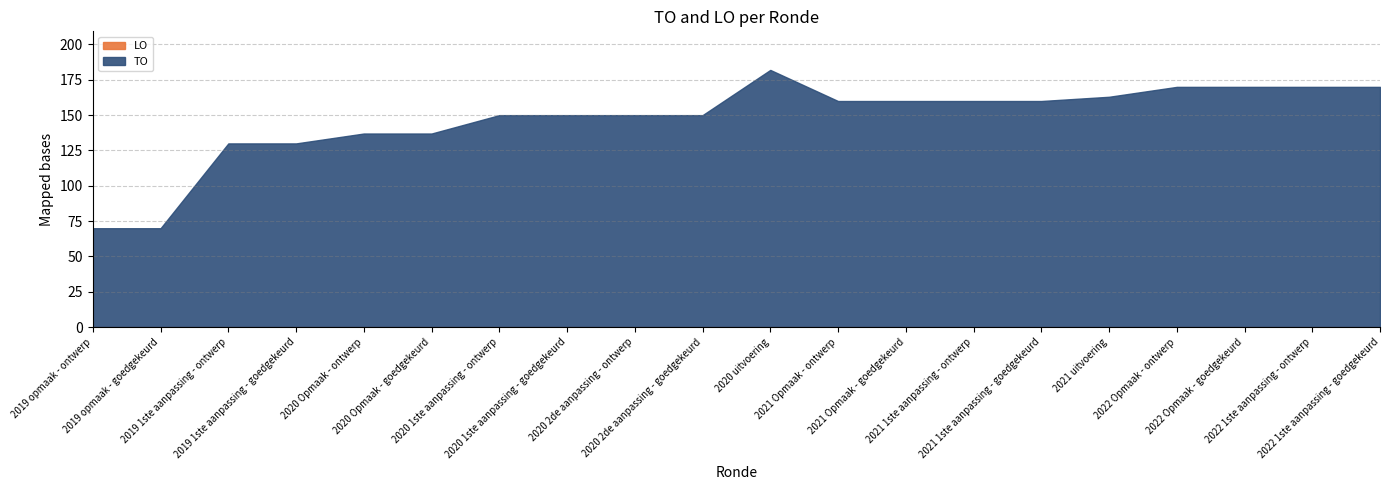

Which category has the lowest value in the LO series?

2019 opmaak - ontwerp